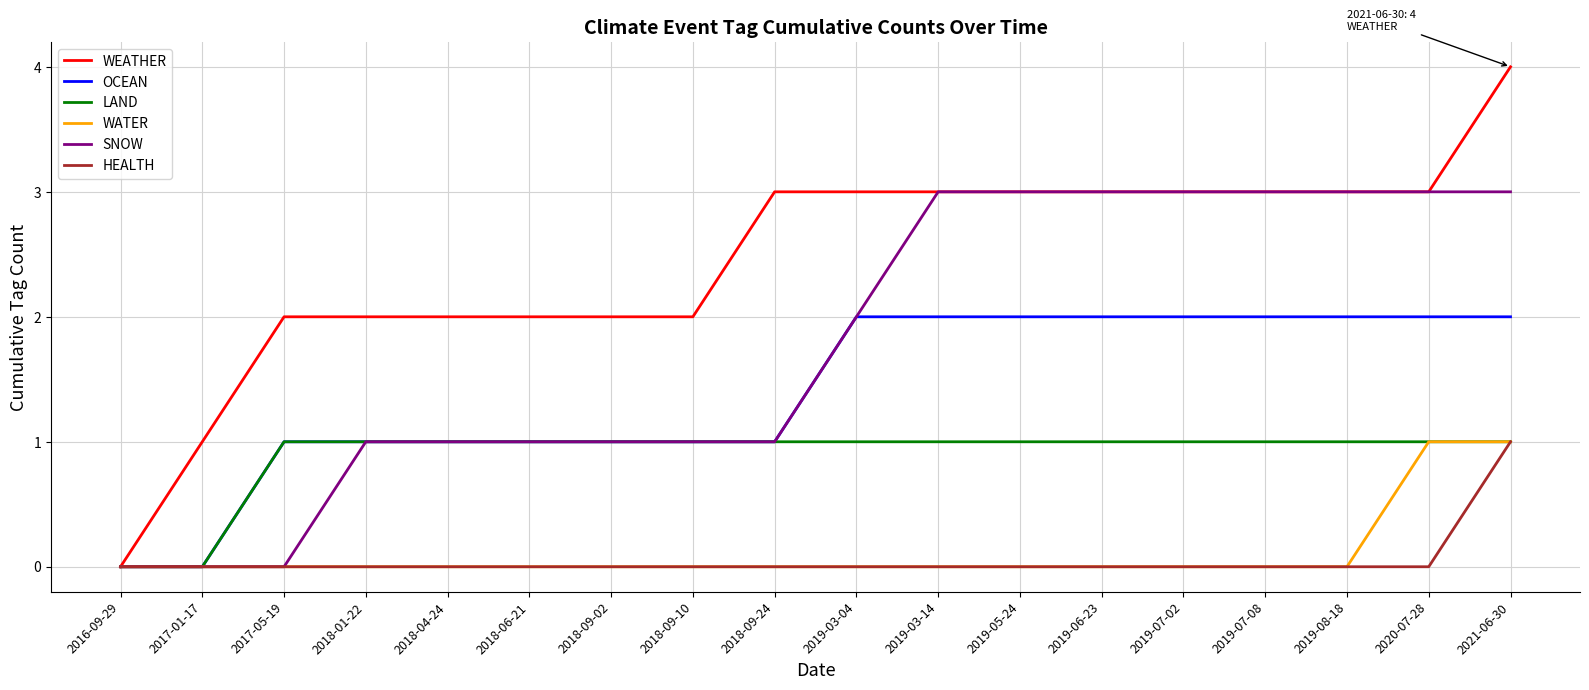

Reading left to right, list all the values displayed in this chart.

WEATHER: 2016-09-29=0	2017-01-17=1	2017-05-19=2	2018-01-22=2	2018-04-24=2	2018-06-21=2	2018-09-02=2	2018-09-10=2	2018-09-24=3	2019-03-04=3	2019-03-14=3	2019-05-24=3	2019-06-23=3	2019-07-02=3	2019-07-08=3	2019-08-18=3	2020-07-28=3	2021-06-30=4
OCEAN: 2016-09-29=0	2017-01-17=0	2017-05-19=1	2018-01-22=1	2018-04-24=1	2018-06-21=1	2018-09-02=1	2018-09-10=1	2018-09-24=1	2019-03-04=2	2019-03-14=2	2019-05-24=2	2019-06-23=2	2019-07-02=2	2019-07-08=2	2019-08-18=2	2020-07-28=2	2021-06-30=2
LAND: 2016-09-29=0	2017-01-17=0	2017-05-19=1	2018-01-22=1	2018-04-24=1	2018-06-21=1	2018-09-02=1	2018-09-10=1	2018-09-24=1	2019-03-04=1	2019-03-14=1	2019-05-24=1	2019-06-23=1	2019-07-02=1	2019-07-08=1	2019-08-18=1	2020-07-28=1	2021-06-30=1
WATER: 2016-09-29=0	2017-01-17=0	2017-05-19=0	2018-01-22=0	2018-04-24=0	2018-06-21=0	2018-09-02=0	2018-09-10=0	2018-09-24=0	2019-03-04=0	2019-03-14=0	2019-05-24=0	2019-06-23=0	2019-07-02=0	2019-07-08=0	2019-08-18=0	2020-07-28=1	2021-06-30=1
SNOW: 2016-09-29=0	2017-01-17=0	2017-05-19=0	2018-01-22=1	2018-04-24=1	2018-06-21=1	2018-09-02=1	2018-09-10=1	2018-09-24=1	2019-03-04=2	2019-03-14=3	2019-05-24=3	2019-06-23=3	2019-07-02=3	2019-07-08=3	2019-08-18=3	2020-07-28=3	2021-06-30=3
HEALTH: 2016-09-29=0	2017-01-17=0	2017-05-19=0	2018-01-22=0	2018-04-24=0	2018-06-21=0	2018-09-02=0	2018-09-10=0	2018-09-24=0	2019-03-04=0	2019-03-14=0	2019-05-24=0	2019-06-23=0	2019-07-02=0	2019-07-08=0	2019-08-18=0	2020-07-28=0	2021-06-30=1